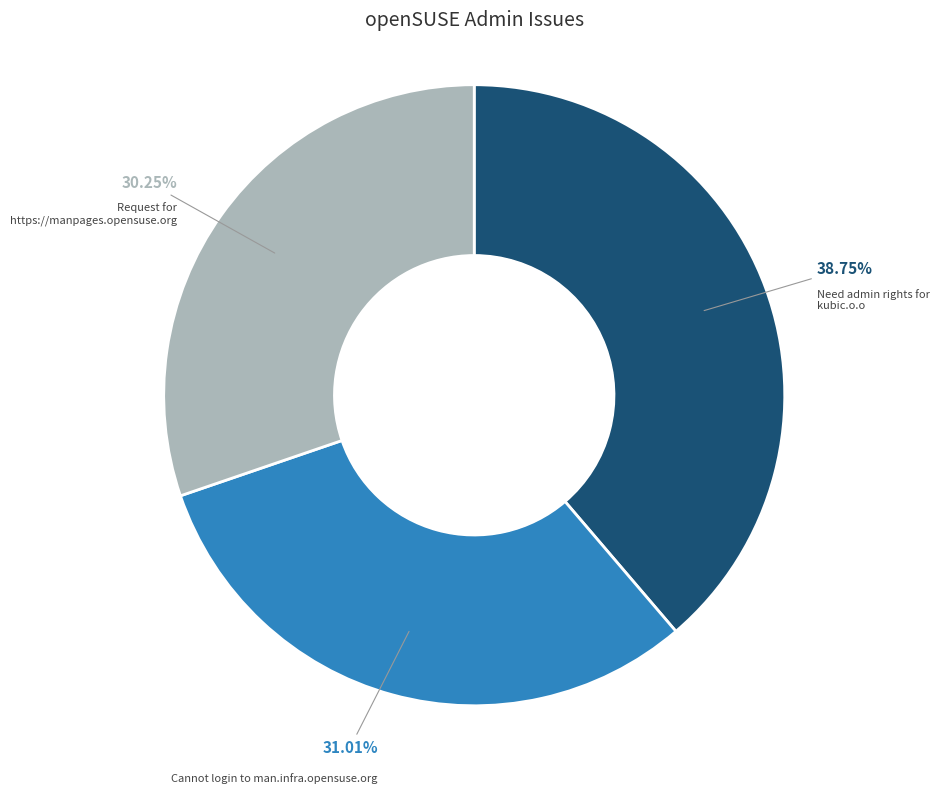

To the nearest percent, what is the difference between the Need admin rights for kubic.o.o and Cannot login to man.infra.opensuse.org slice percentages?

8%